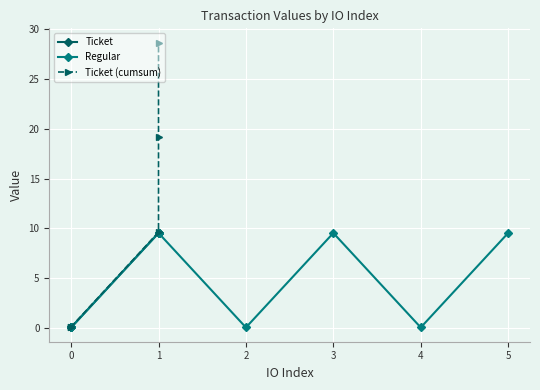

In Regular, how many points are higher than both neighbors (excluding endpoints)?

2